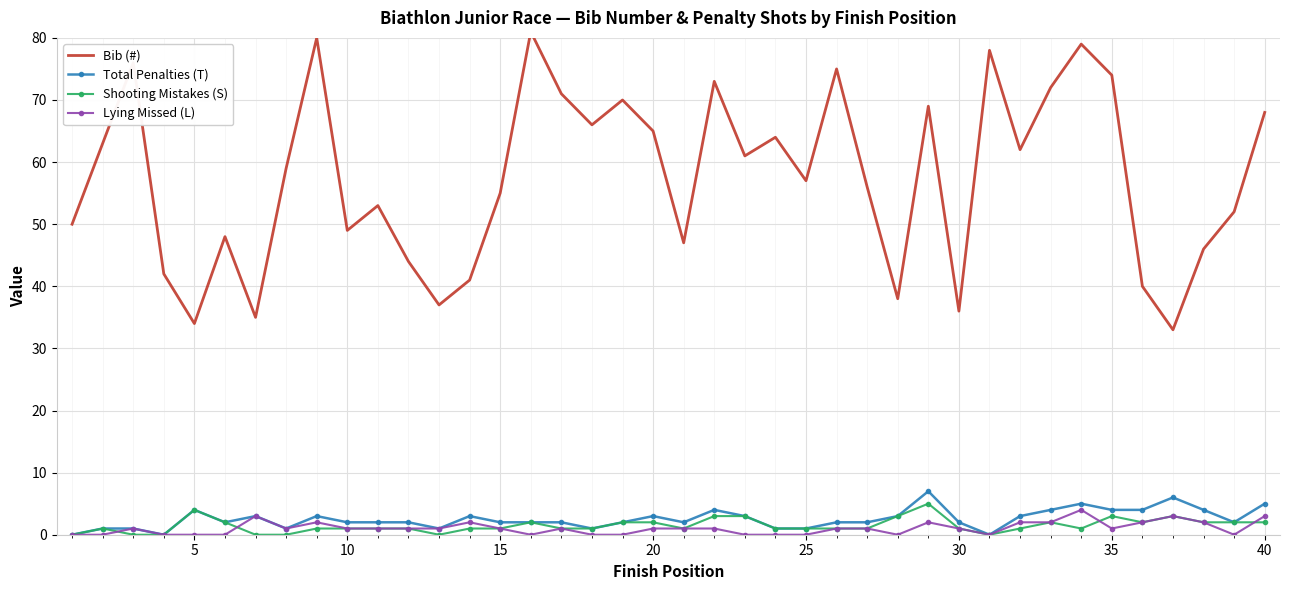

What are all the series names shown in the legend?

Bib (#), Total Penalties (T), Shooting Mistakes (S), Lying Missed (L)